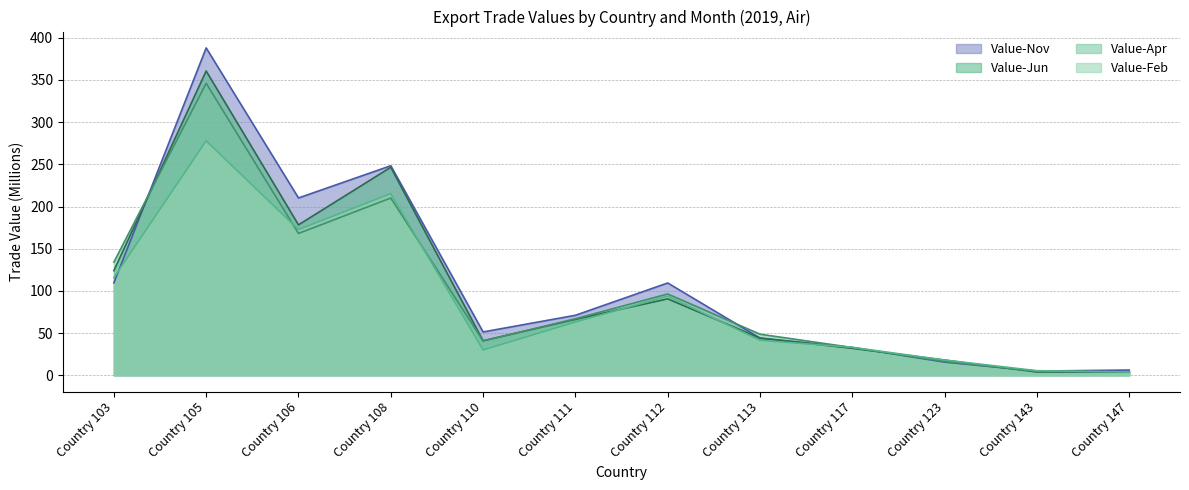

List the labels in order of Value-Jun value, smallest first.

Country 147, Country 143, Country 123, Country 117, Country 110, Country 113, Country 111, Country 112, Country 103, Country 106, Country 108, Country 105